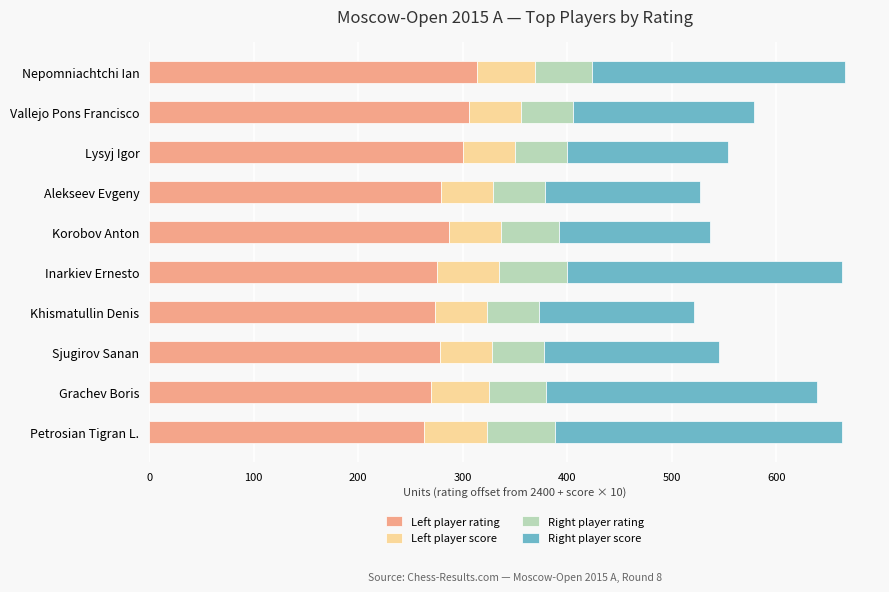

What is the difference between the second highest and second lowest values in the Left player rating series?

36